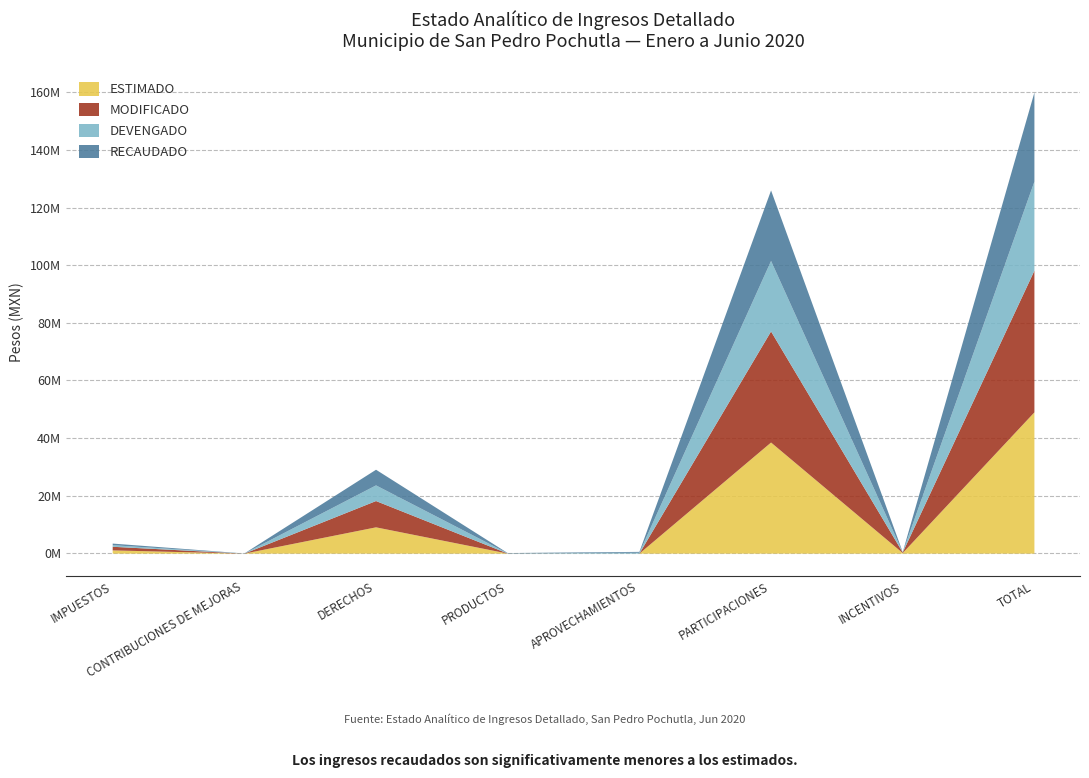

What is the difference between the maximum and minimum values in the ESTIMADO series?

49062752.4